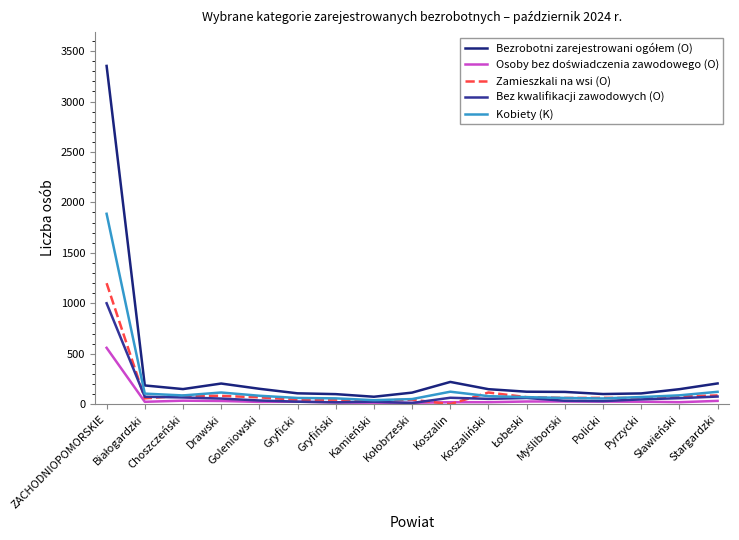

What is the highest value of the Zamieszkali na wsi (O) series?

1199